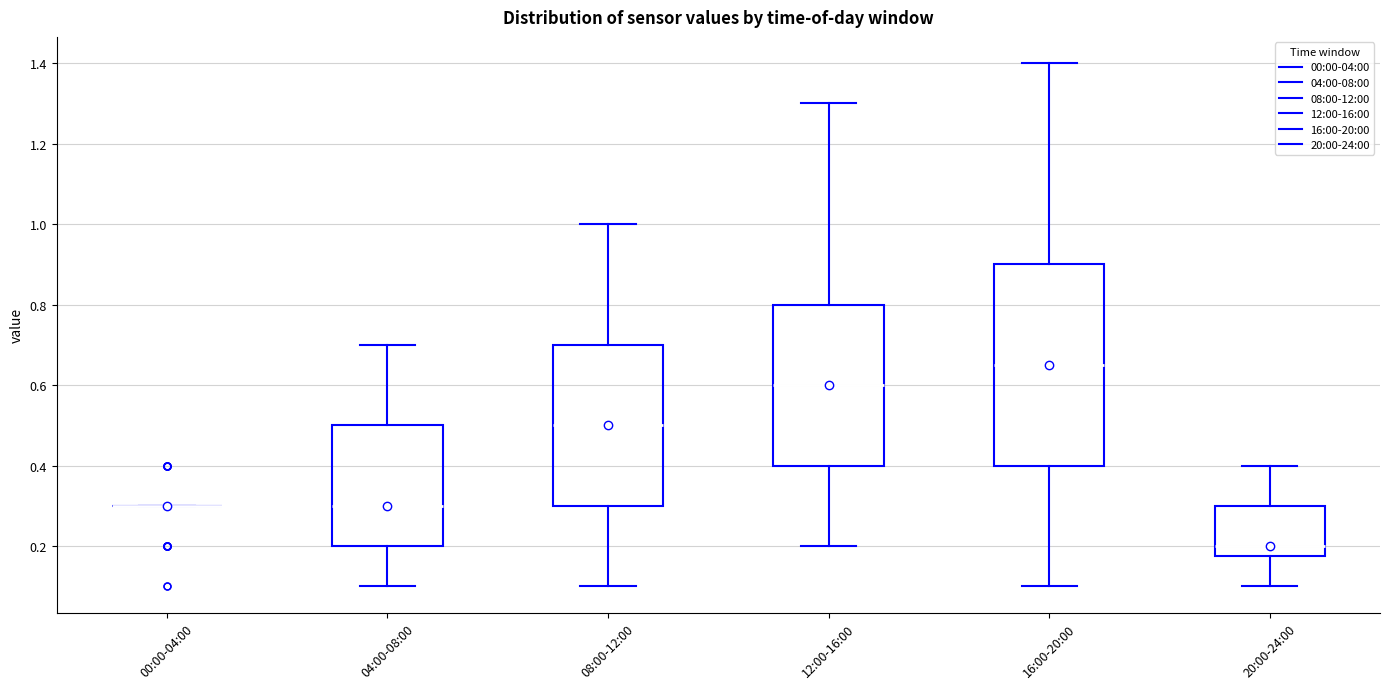

Reading left to right, read every box against the y-axis: the position of its median line, the range the box covers, and the ends of its whiskers. The values are not printed on the chart, so give them approximately, as read against the axis.

00:00-04:00: box collapsed to a line at 0.30, whiskers 0.30 to 0.30
04:00-08:00: median 0.30, box 0.20 to 0.50, whiskers 0.10 to 0.70
08:00-12:00: median 0.50, box 0.30 to 0.70, whiskers 0.10 to 1.00
12:00-16:00: median 0.60, box 0.40 to 0.80, whiskers 0.20 to 1.30
16:00-20:00: median 0.66, box 0.40 to 0.90, whiskers 0.10 to 1.40
20:00-24:00: median 0.20, box 0.18 to 0.30, whiskers 0.10 to 0.40